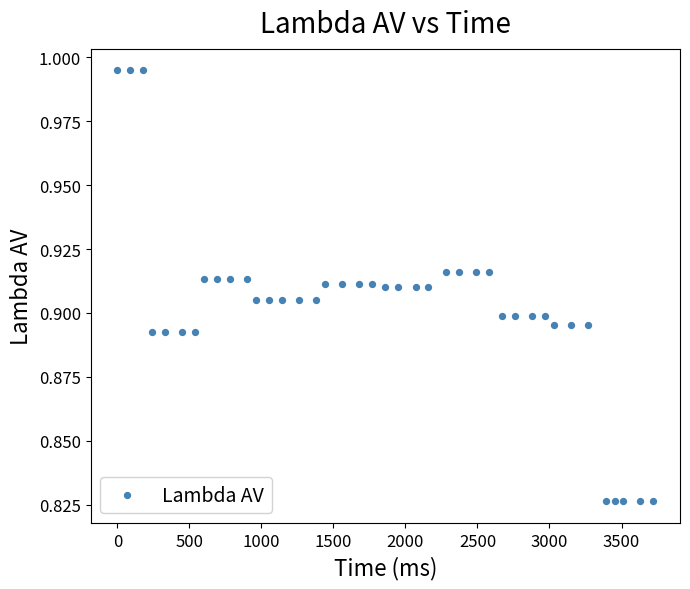

What is the range of X values (max minus min)?

3720.0